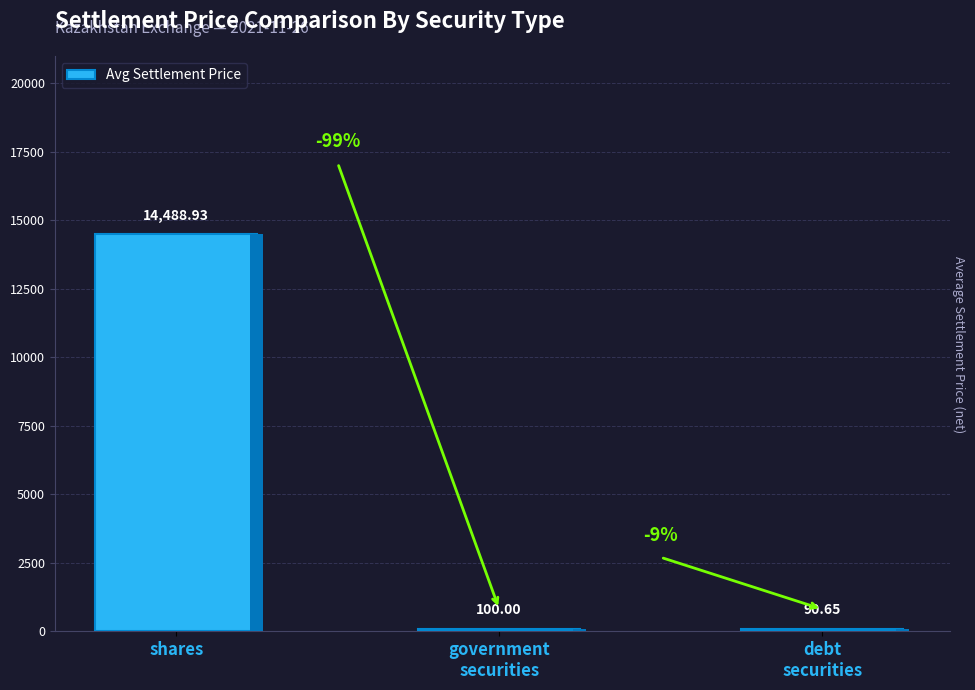

Which label corresponds to the smallest value in the chart?

debt
securities